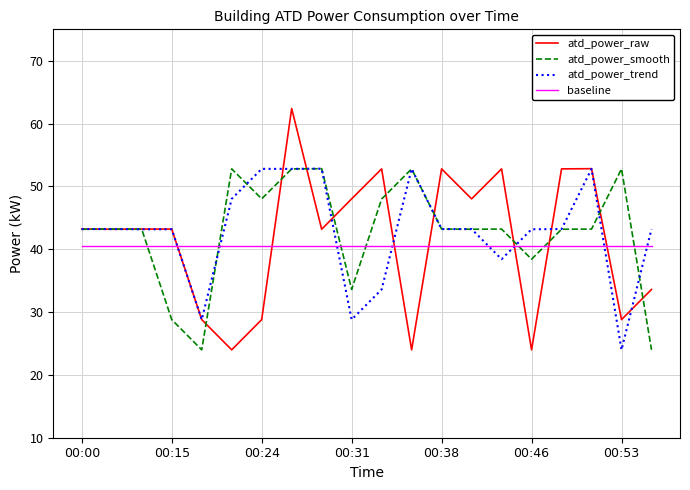

What is the difference between the maximum and minimum values in the atd_power_raw series?

38.4